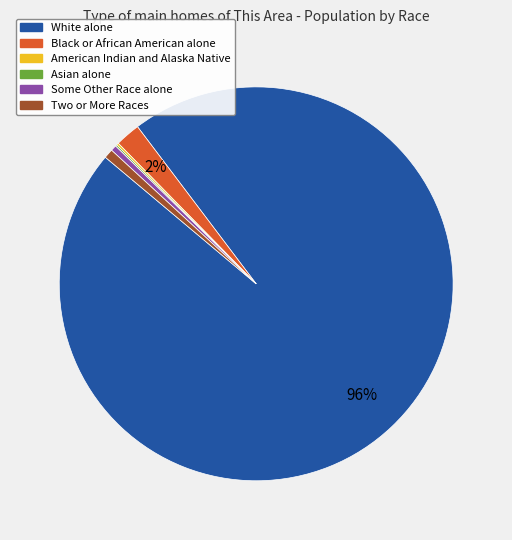

Which category has the biggest portion of the pie?

White alone